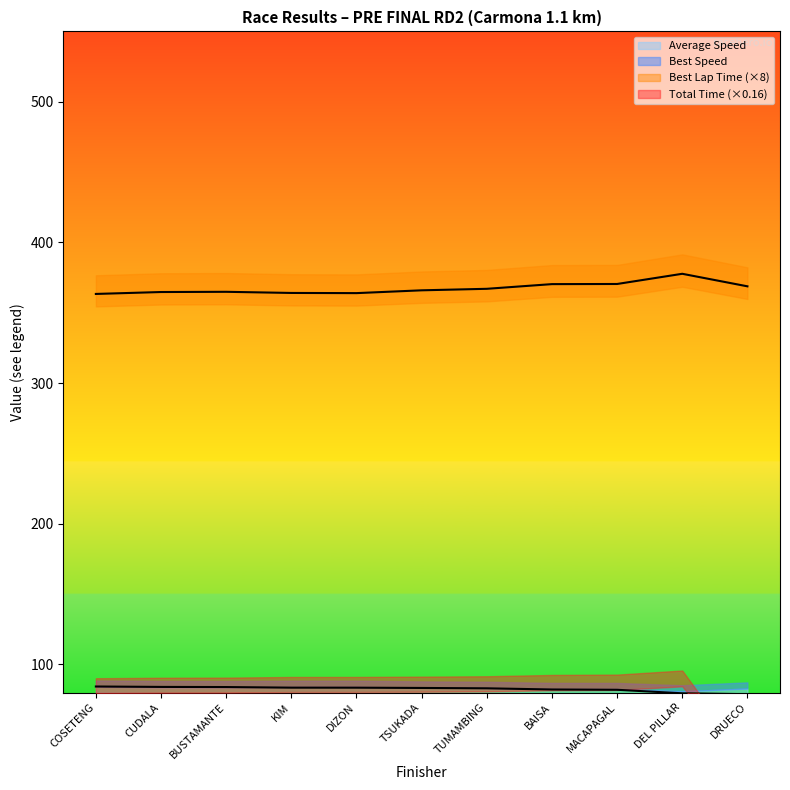

At how many categories does at least one series exceed 148?

11